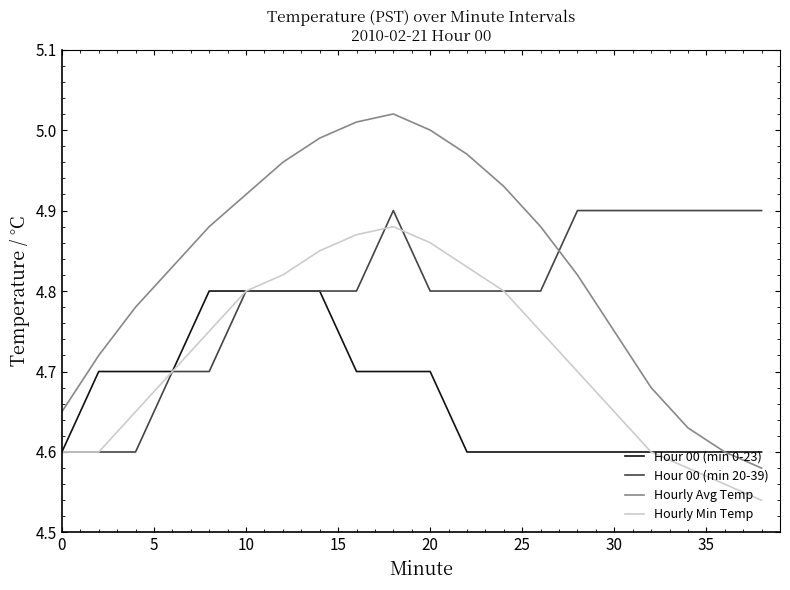

True or false: Hourly Avg Temp has more than 1 interior local peaks.

False